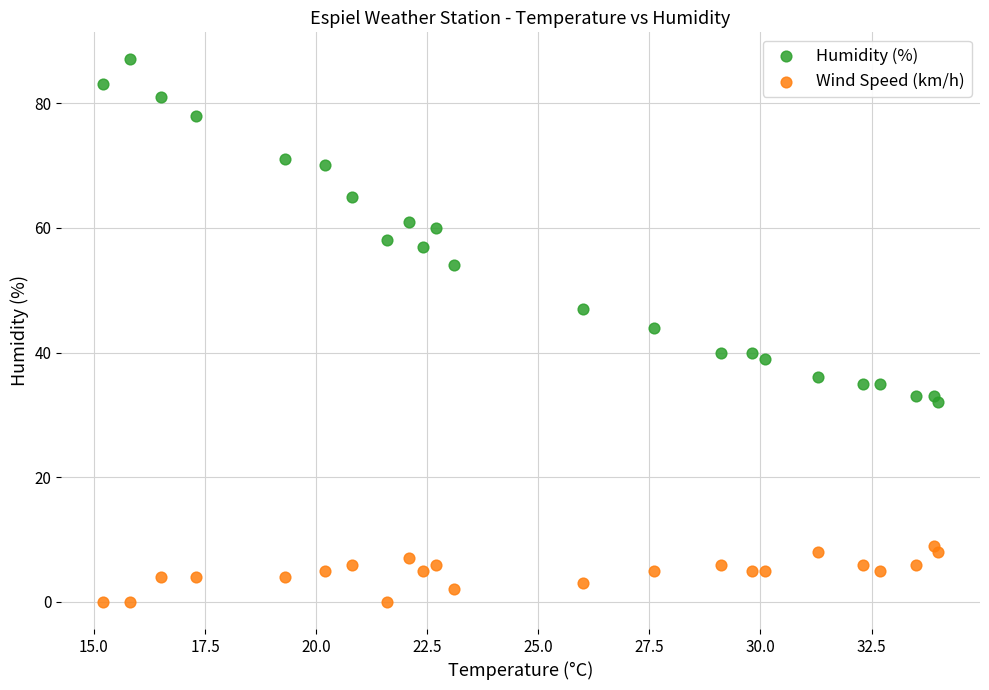

Across all data points, what is the range of Y values (max minus min)?

87